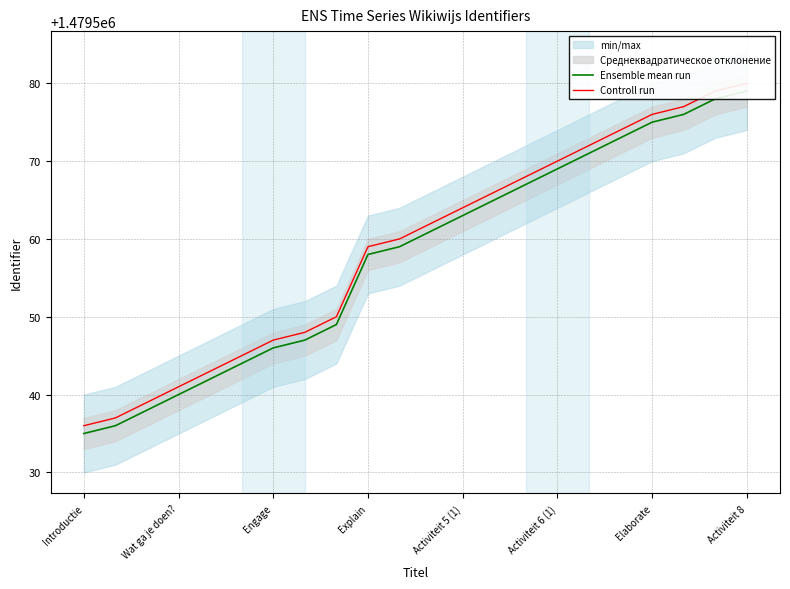

True or false: Ensemble mean run has more than 1 interior local peaks.

False